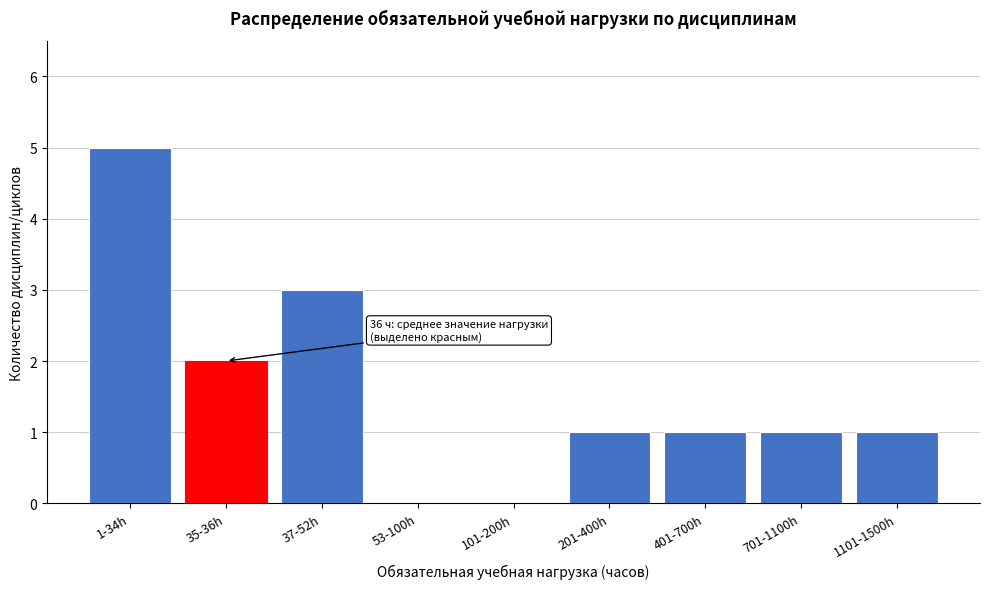

Reading left to right, transcribe all the data shown in this chart.

1-34h=5	35-36h=2	37-52h=3	53-100h=0	101-200h=0	201-400h=1	401-700h=1	701-1100h=1	1101-1500h=1